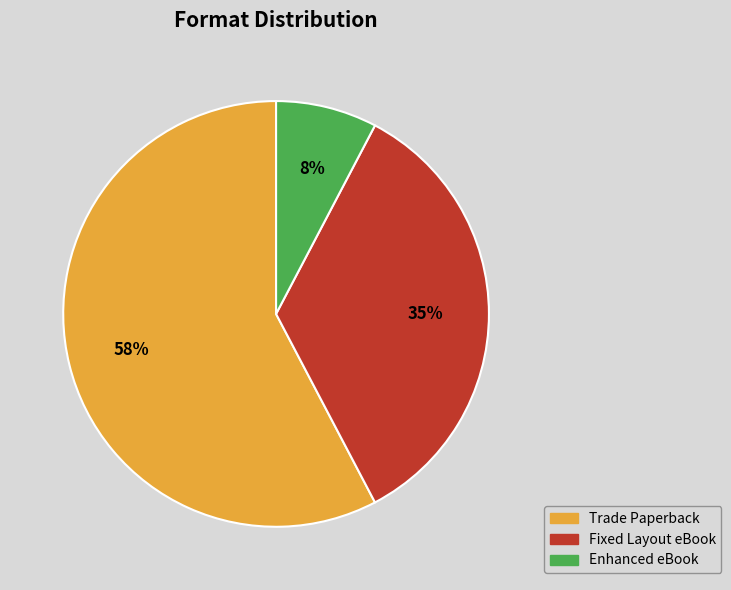

Between Fixed Layout eBook and Trade Paperback, which is larger?

Trade Paperback